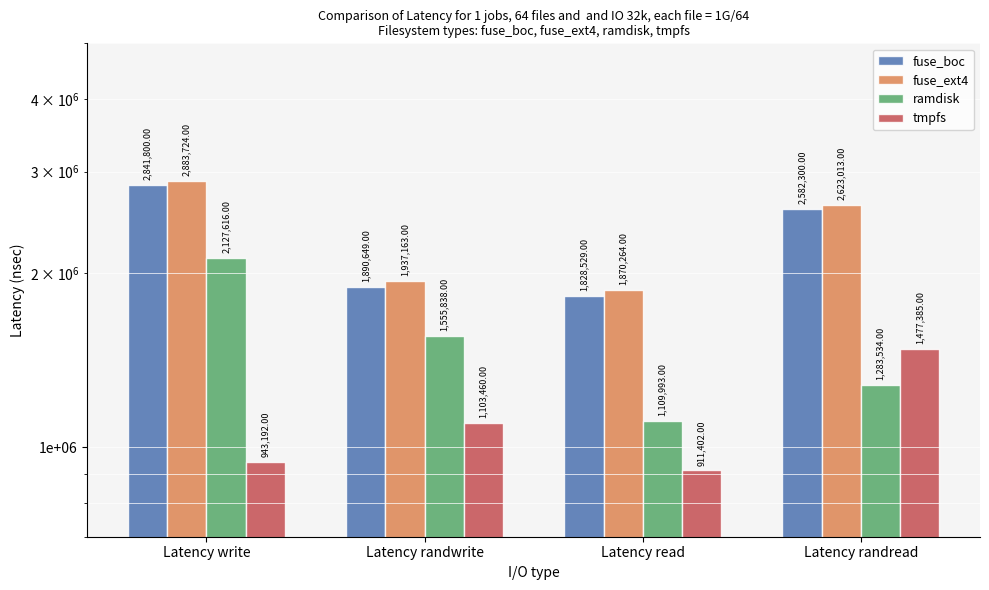

How many values in the fuse_boc series exceed 2582300?

1